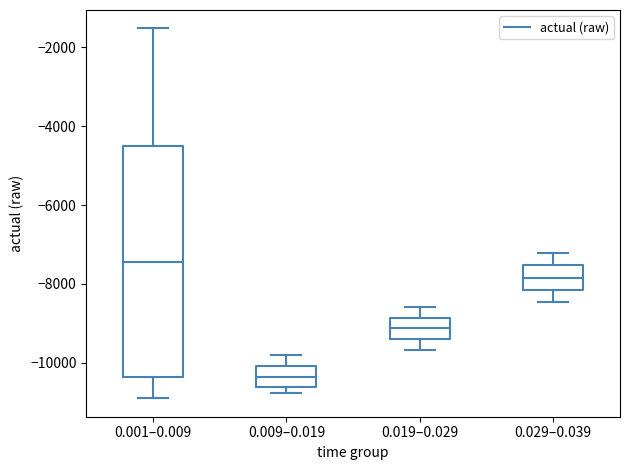

Where is the upper edge of the box for 0.009–0.019 on the y-axis? The values are not printed on the chart, so give them approximately, as read against the axis.

-10000